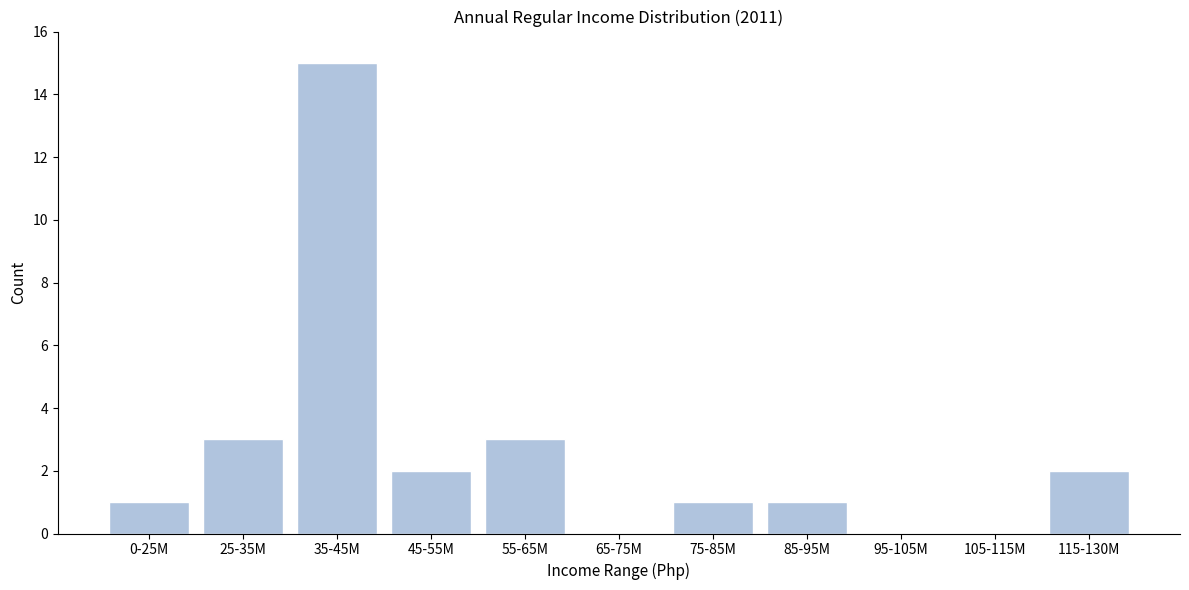

Reading left to right, list all the values displayed in this chart.

0-25M=1	25-35M=3	35-45M=15	45-55M=2	55-65M=3	65-75M=0	75-85M=1	85-95M=1	95-105M=0	105-115M=0	115-130M=2